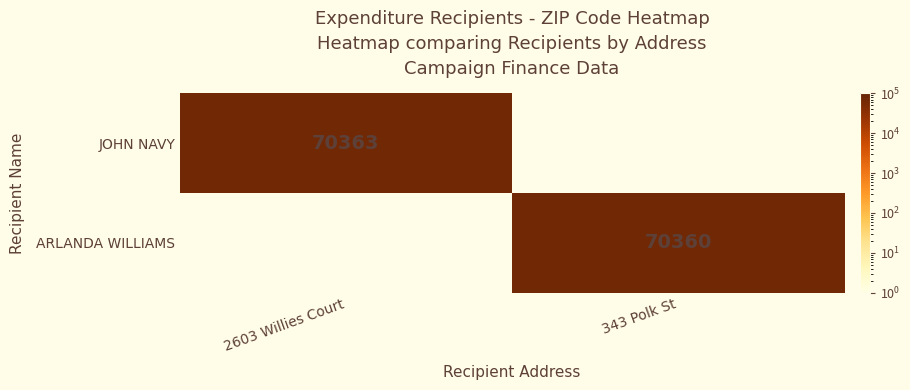

The value of ARLANDA WILLIAMS at 343 Polk St is 70360. True or false?

True